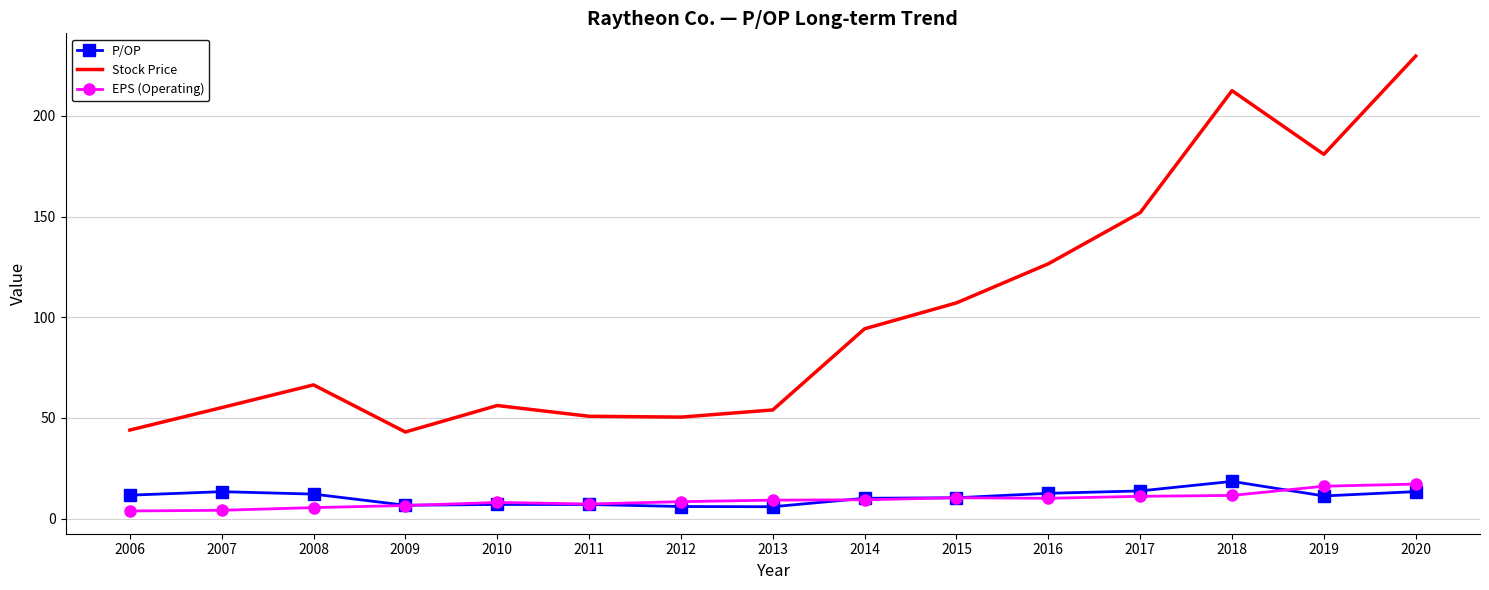

True or false: P/OP and Stock Price cross at least once.

False